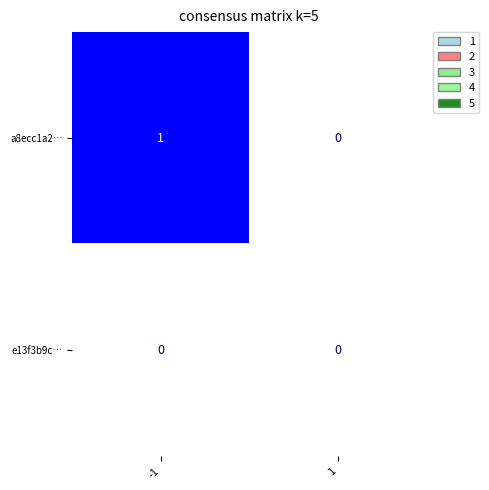

Reading left to right, what are all the values shown in this chart?

a8ecc1a2…: -1=1	1=0
e13f3b9c…: -1=0	1=0